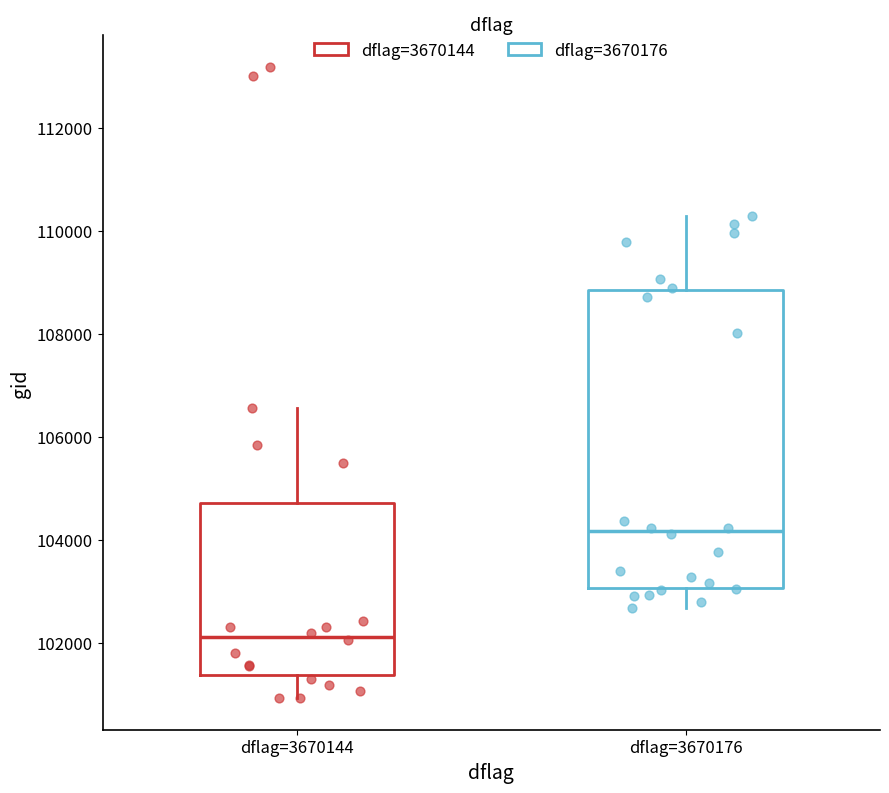

Comparing the boxes themselves (not the whiskers), which one is the tallest?

dflag=3670176